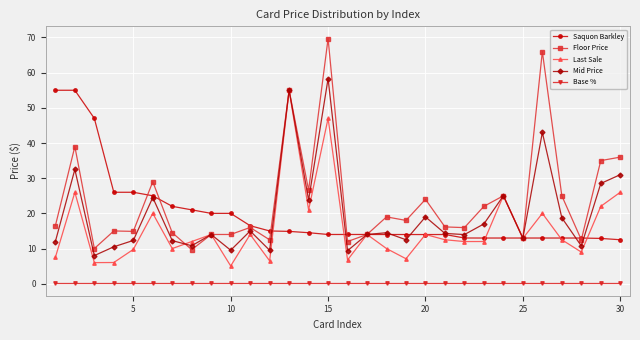

True or false: Base % and Floor Price cross at least once.

False